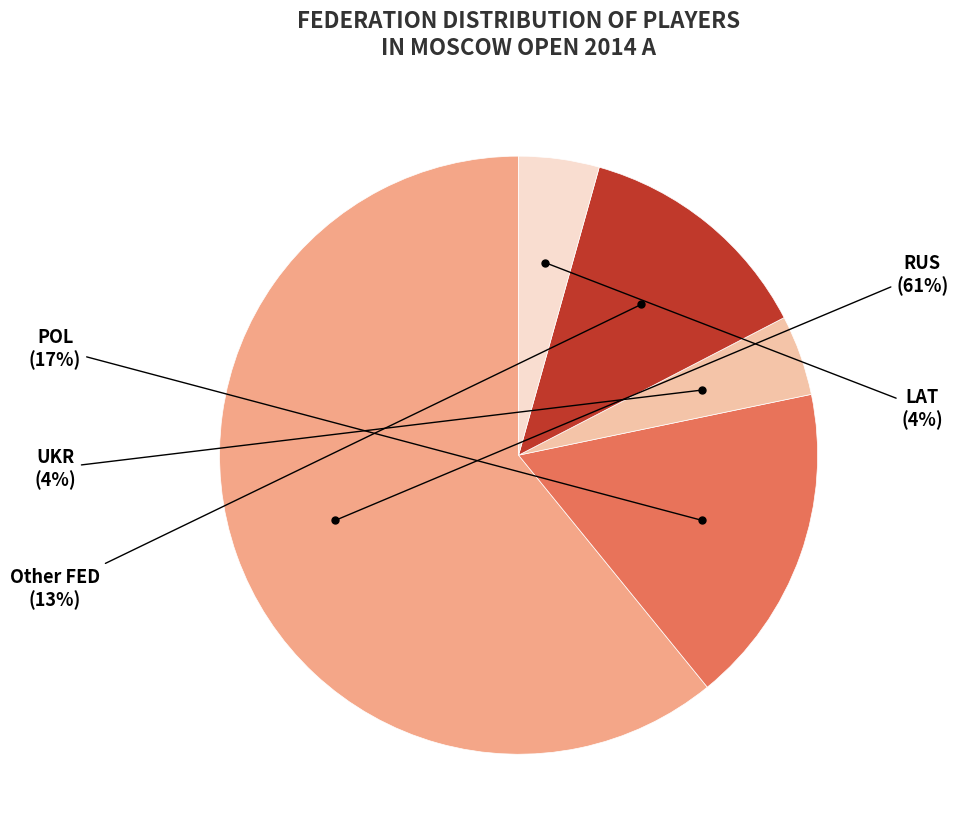

Is there a majority slice in this chart?

Yes